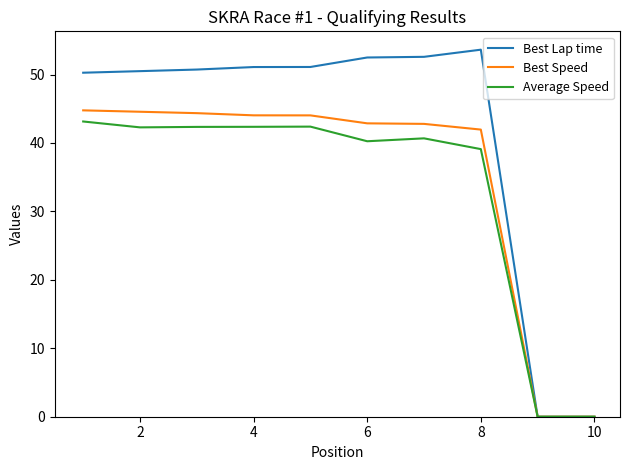

Which series has the largest total across all categories?

Best Lap time